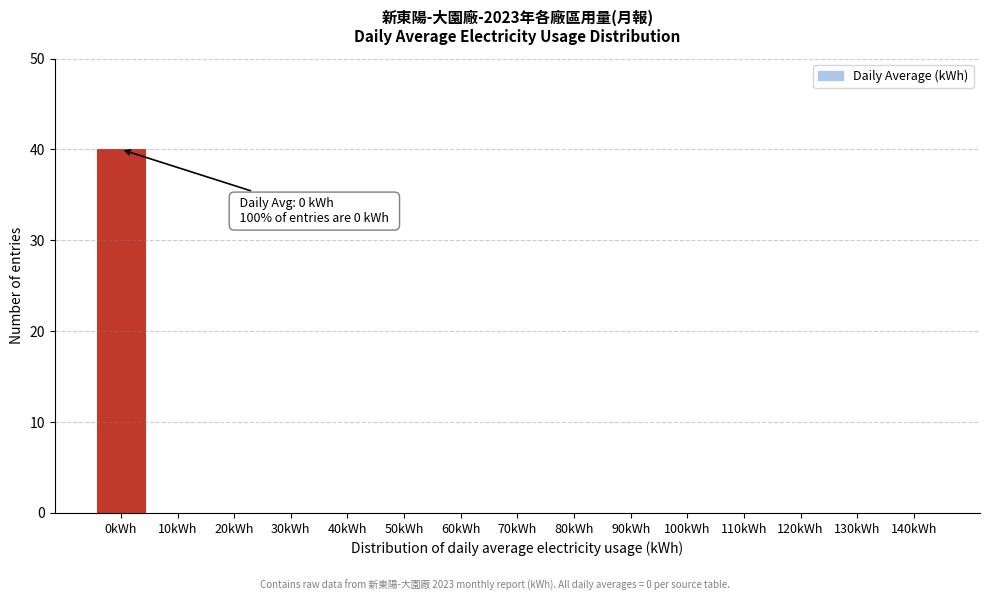

Reading left to right, list all the values displayed in this chart.

0kWh=40	10kWh=0	20kWh=0	30kWh=0	40kWh=0	50kWh=0	60kWh=0	70kWh=0	80kWh=0	90kWh=0	100kWh=0	110kWh=0	120kWh=0	130kWh=0	140kWh=0